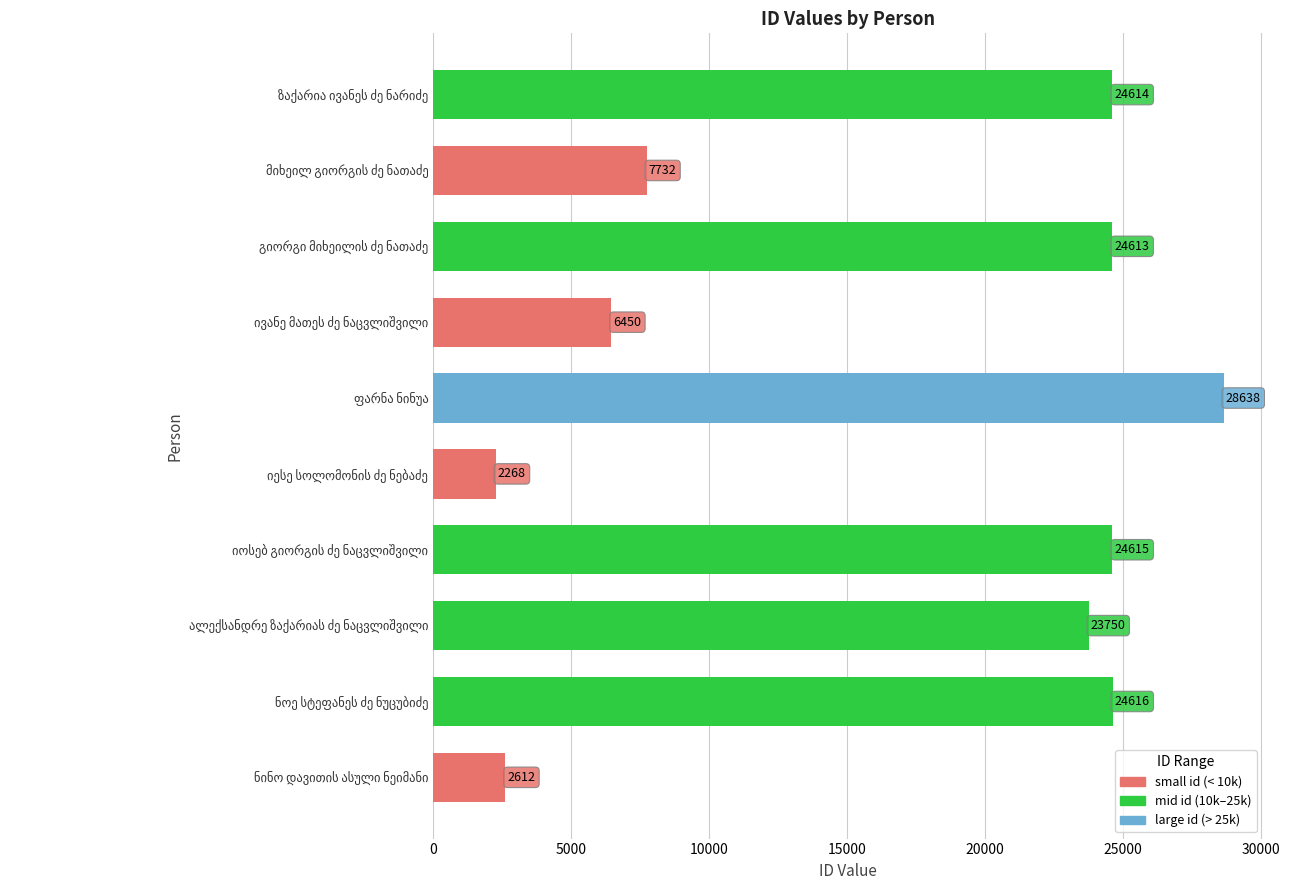

What is the difference between the maximum and minimum values?

26370